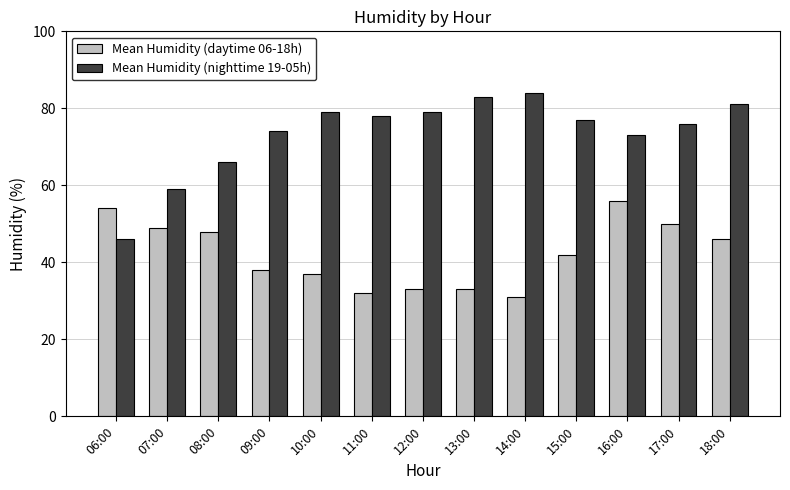

Reading left to right, list all the values displayed in this chart.

Mean Humidity (daytime 06-18h): 06:00=54	07:00=49	08:00=48	09:00=38	10:00=37	11:00=32	12:00=33	13:00=33	14:00=31	15:00=42	16:00=56	17:00=50	18:00=46
Mean Humidity (nighttime 19-05h): 06:00=46	07:00=59	08:00=66	09:00=74	10:00=79	11:00=78	12:00=79	13:00=83	14:00=84	15:00=77	16:00=73	17:00=76	18:00=81